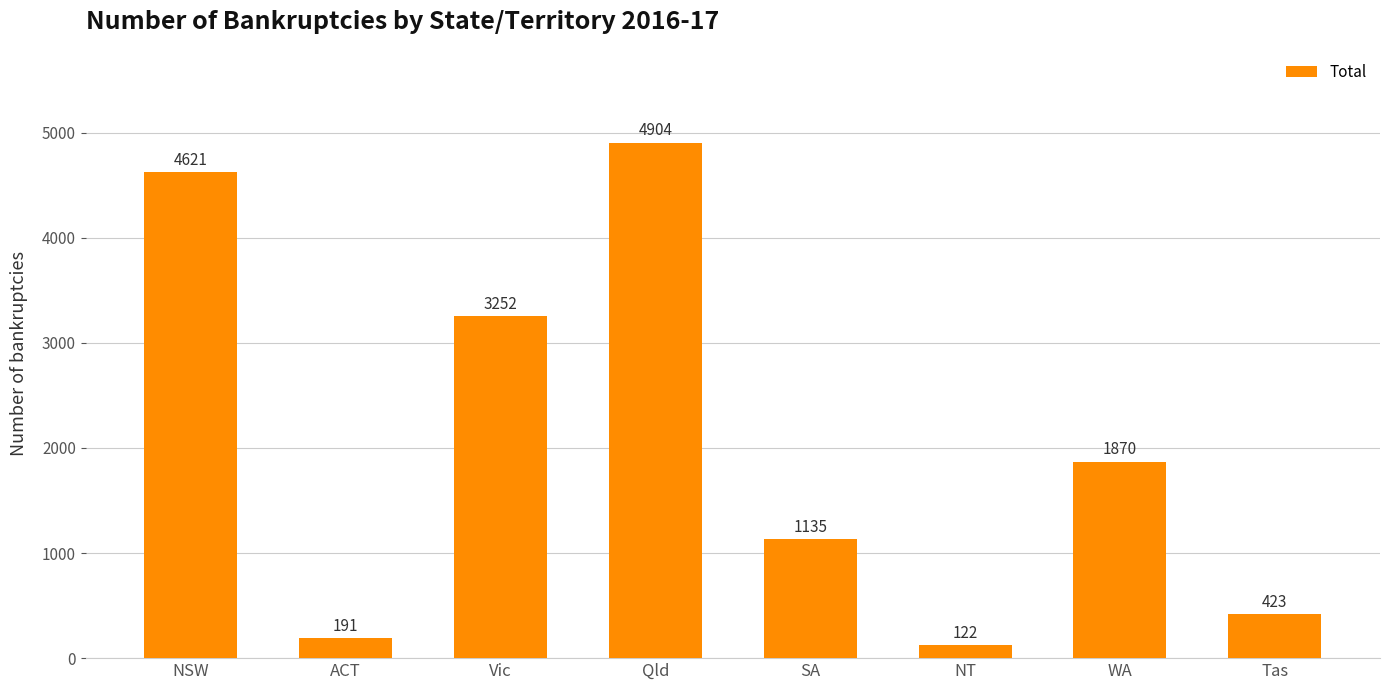

Rank the categories by value from highest to lowest.

Qld, NSW, Vic, WA, SA, Tas, ACT, NT